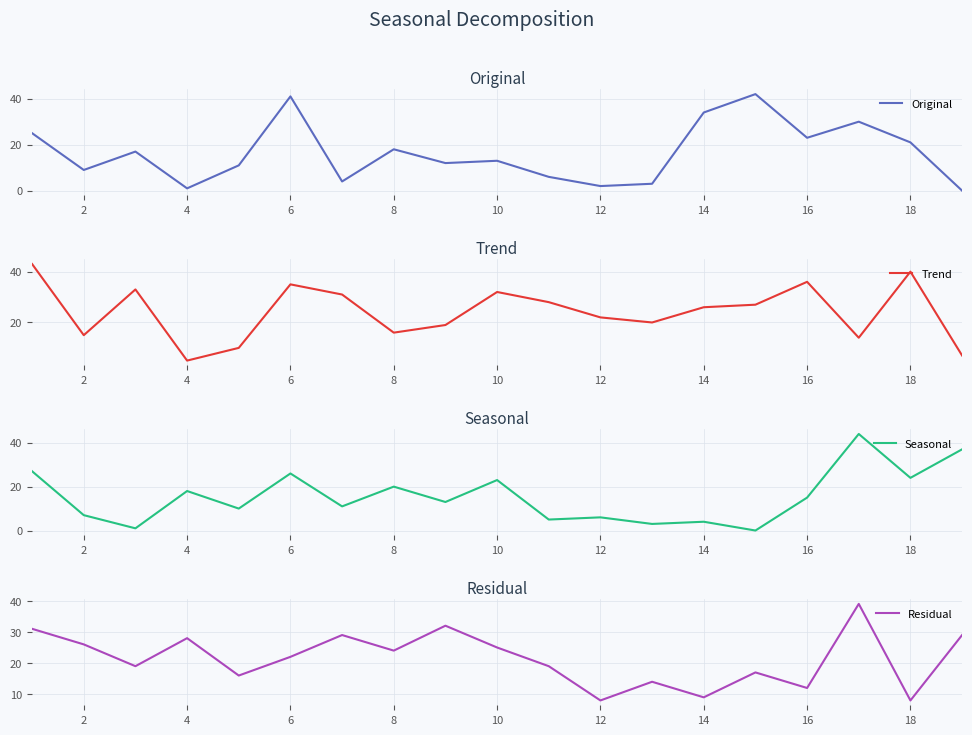

Does the chart display data point markers on the line(s)?

No